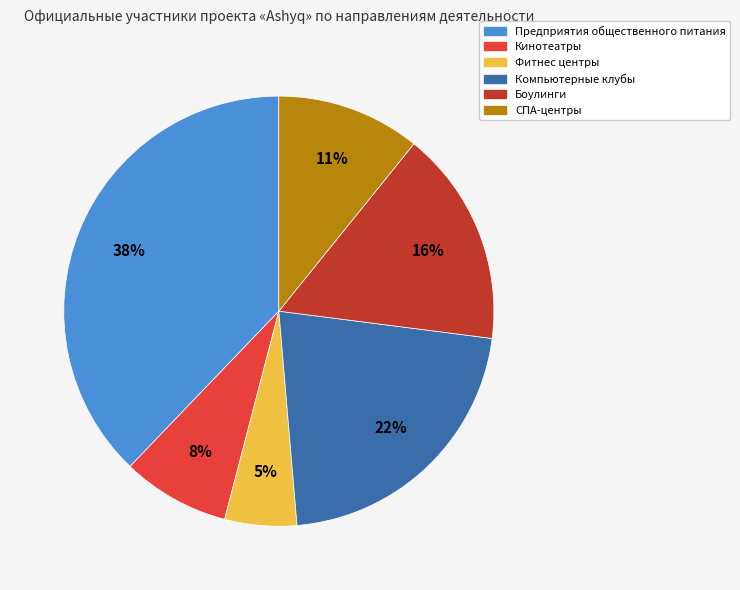

How many slices are in this pie chart?

6